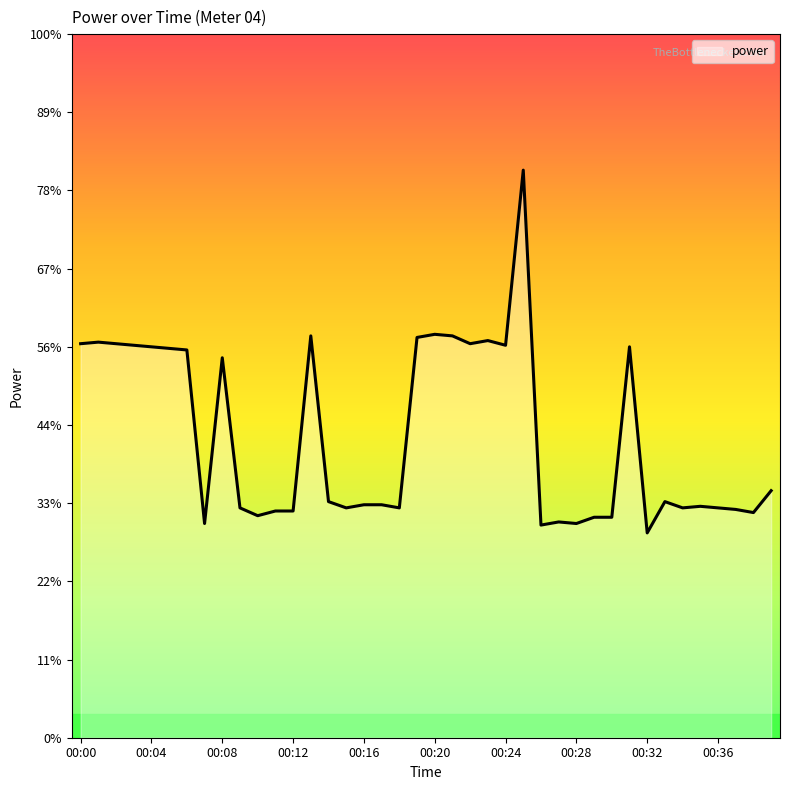

Does the chart have visible grid lines?

No